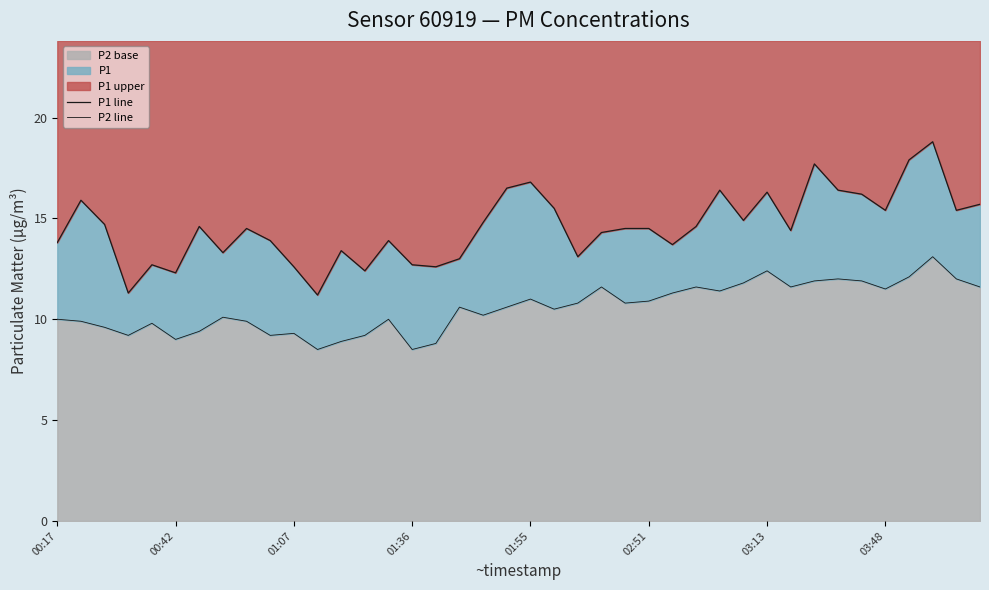

What is the maximum value for P2 base?

13.1